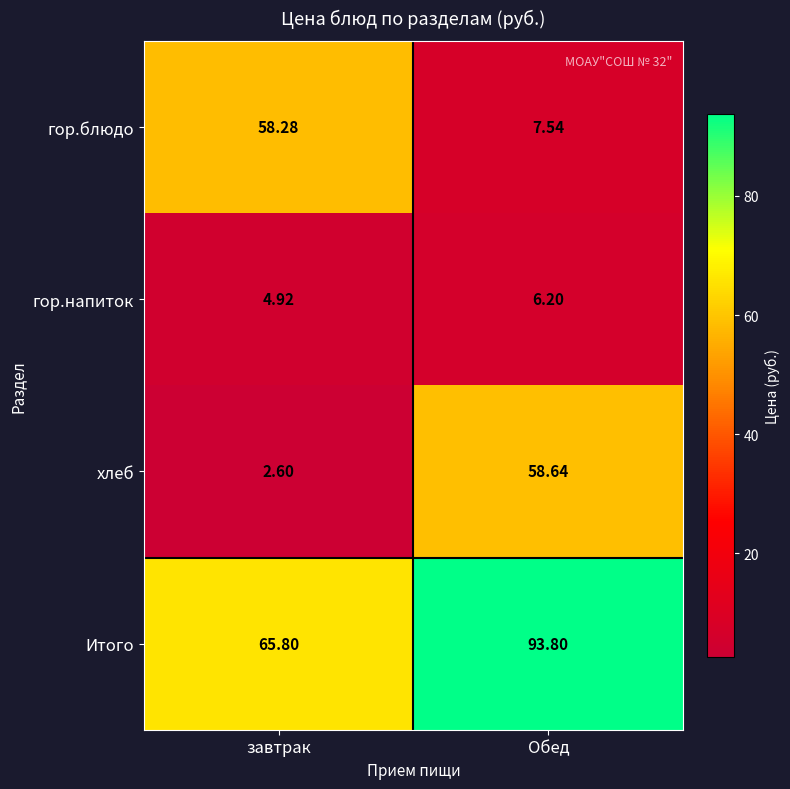

Where is Итого nearest to the value 79?

завтрак